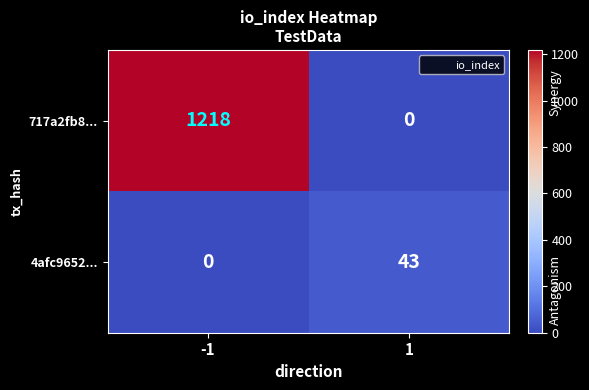

Reading left to right, transcribe all the data shown in this chart.

717a2fb8...: 1218	0
4afc9652...: 0	43